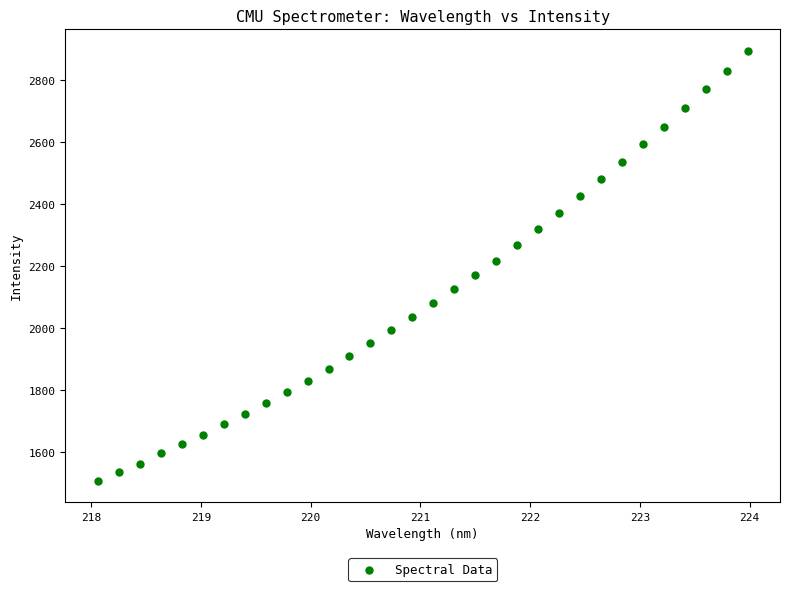

What is the range of X values (max minus min)?

5.9